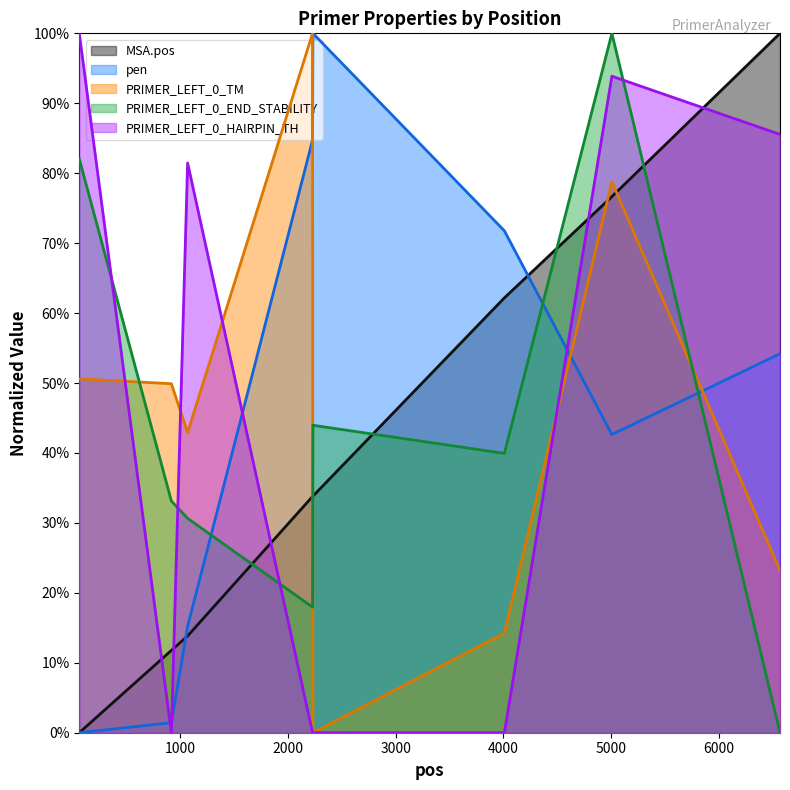

What is the difference between the maximum and minimum values in the pen series?

1.0